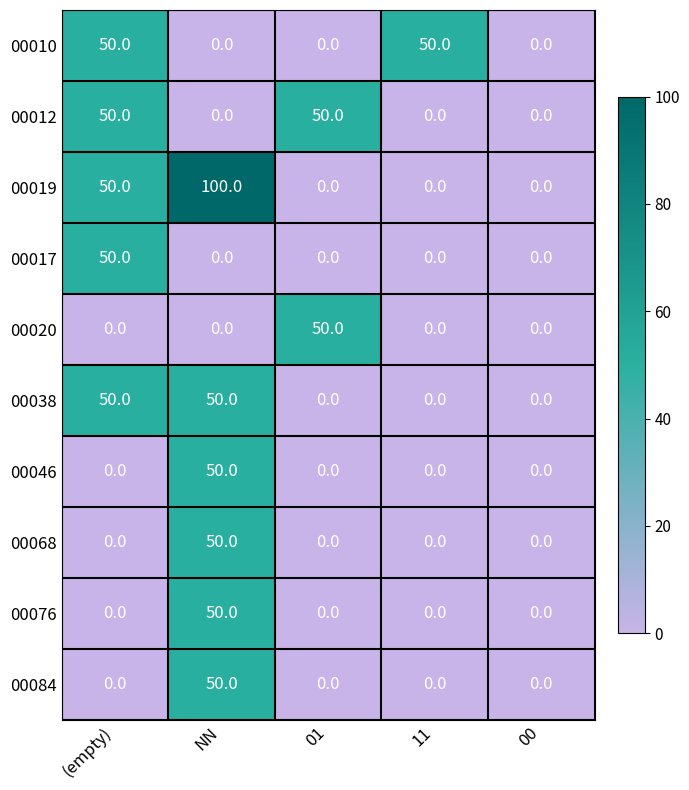

Which category has the highest value across all series?

NN